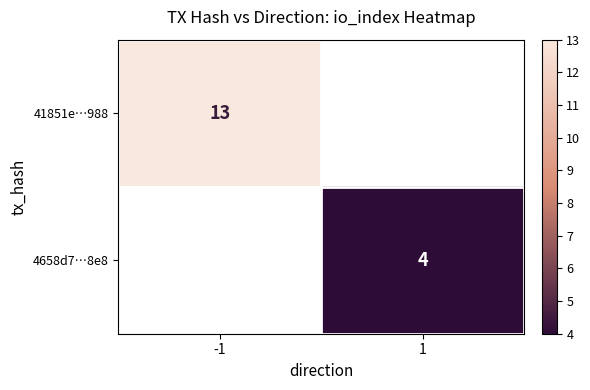

At which category does the chart reach its minimum across all series?

1